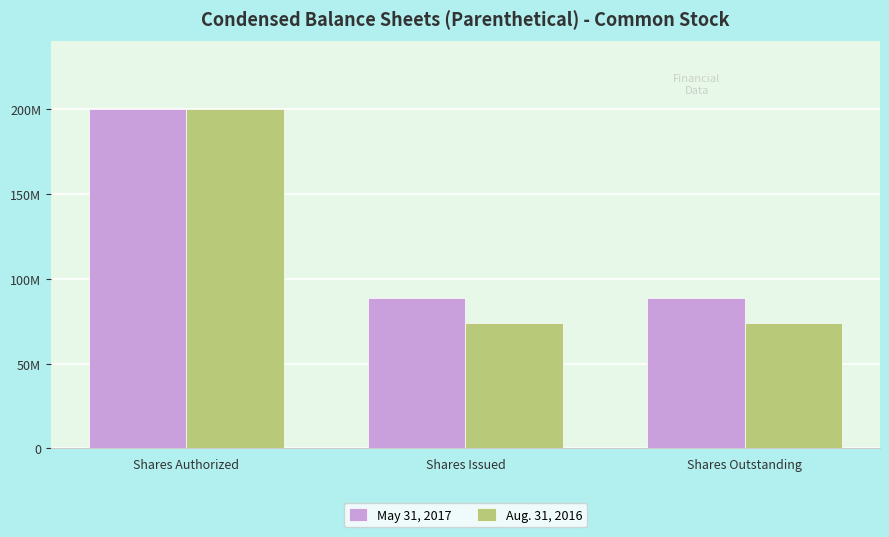

Are the bars grouped side by side (vs. stacked)?

Yes